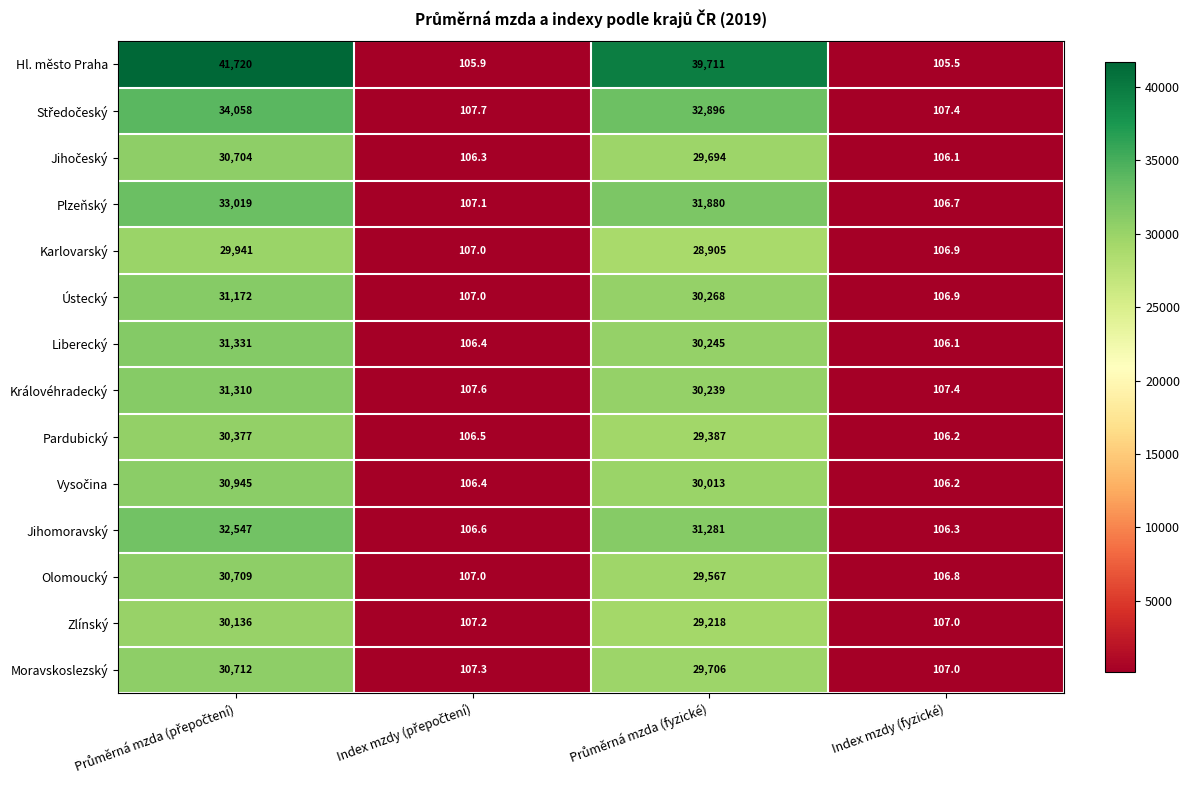

What is the difference between the maximum and minimum values in the Jihomoravský series?

32440.7